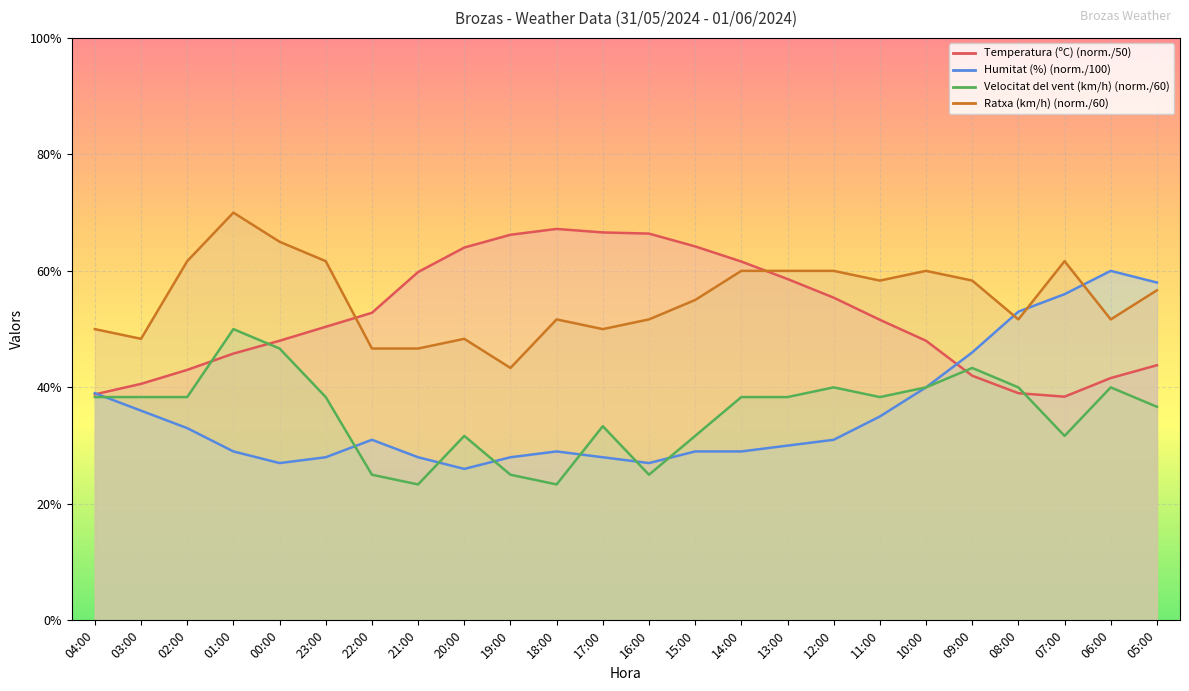

Reading left to right, extract all data points from this chart.

Temperatura (ºC): 04:00=38.8	03:00=40.6	02:00=43.0	01:00=45.8	00:00=48.0	23:00=50.4	22:00=52.8	21:00=59.8	20:00=64.0	19:00=66.2	18:00=67.2	17:00=66.6	16:00=66.4	15:00=64.2	14:00=61.6	13:00=58.6	12:00=55.4	11:00=51.6	10:00=48.0	09:00=42.0	08:00=39.0	07:00=38.4	06:00=41.6	05:00=43.8
Humitat (%): 04:00=39.0	03:00=36.0	02:00=33.0	01:00=29.0	00:00=27.0	23:00=28.0	22:00=31.0	21:00=28.0	20:00=26.0	19:00=28.0	18:00=29.0	17:00=28.0	16:00=27.0	15:00=29.0	14:00=29.0	13:00=30.0	12:00=31.0	11:00=35.0	10:00=40.0	09:00=46.0	08:00=53.0	07:00=56.0	06:00=60.0	05:00=58.0
Velocitat del vent (km/h): 04:00=38.3	03:00=38.3	02:00=38.3	01:00=50.0	00:00=46.7	23:00=38.3	22:00=25.0	21:00=23.3	20:00=31.7	19:00=25.0	18:00=23.3	17:00=33.3	16:00=25.0	15:00=31.7	14:00=38.3	13:00=38.3	12:00=40.0	11:00=38.3	10:00=40.0	09:00=43.3	08:00=40.0	07:00=31.7	06:00=40.0	05:00=36.7
Ratxa (km/h): 04:00=50.0	03:00=48.3	02:00=61.7	01:00=70.0	00:00=65.0	23:00=61.7	22:00=46.7	21:00=46.7	20:00=48.3	19:00=43.3	18:00=51.7	17:00=50.0	16:00=51.7	15:00=55.0	14:00=60.0	13:00=60.0	12:00=60.0	11:00=58.3	10:00=60.0	09:00=58.3	08:00=51.7	07:00=61.7	06:00=51.7	05:00=56.7